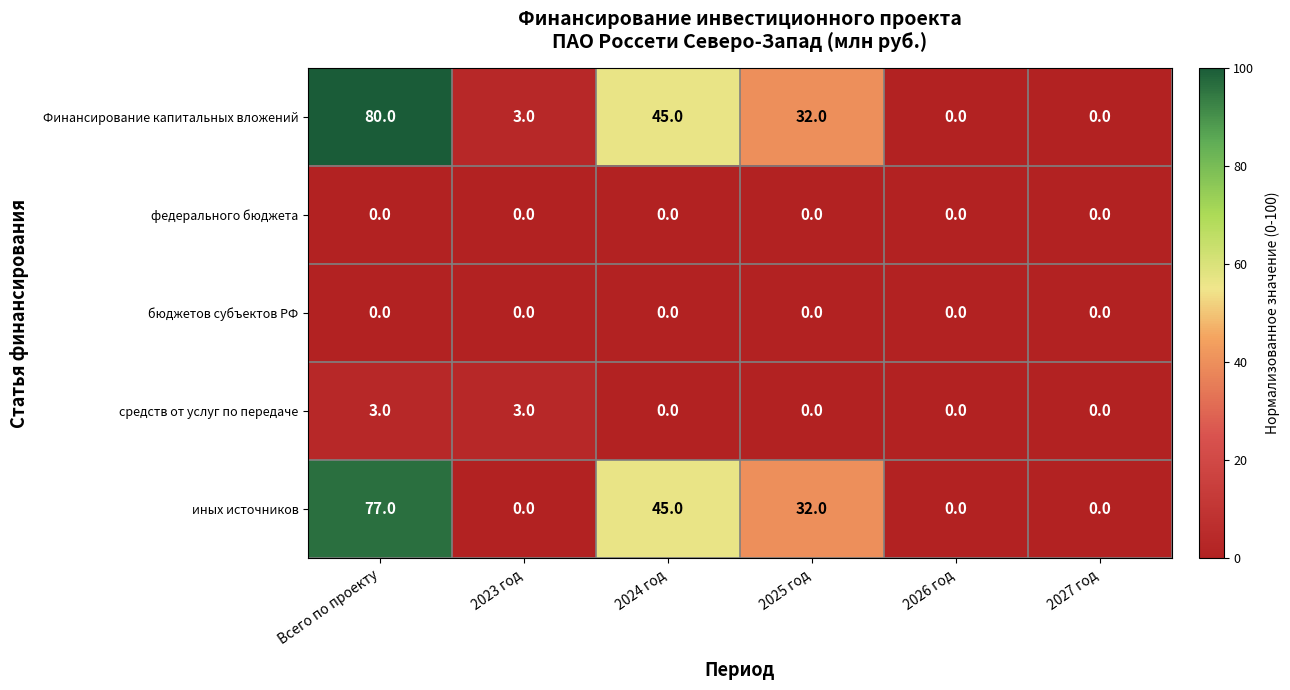

How many distinct data groups are displayed?

5